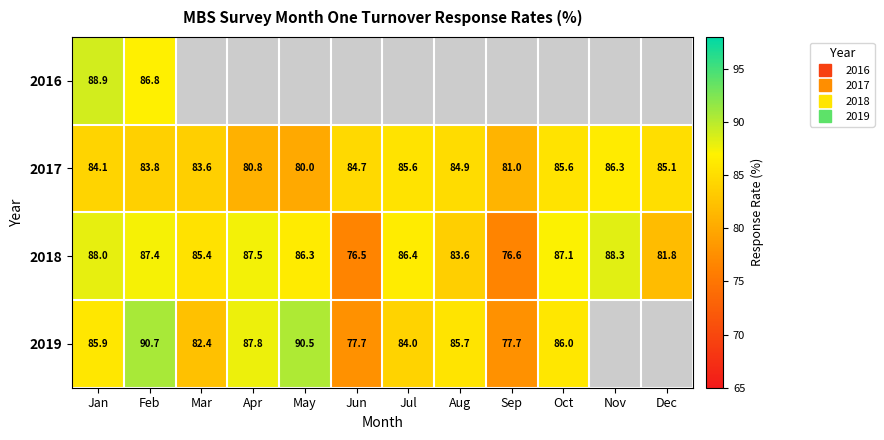

How many data points does each series have?

12